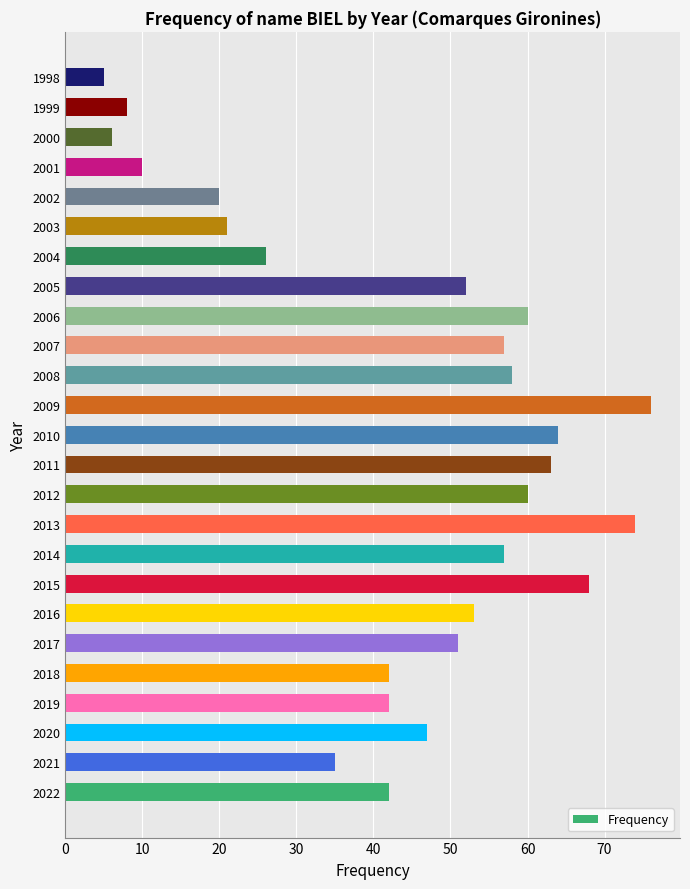

True or false: the data shows 63 at 2011.

True